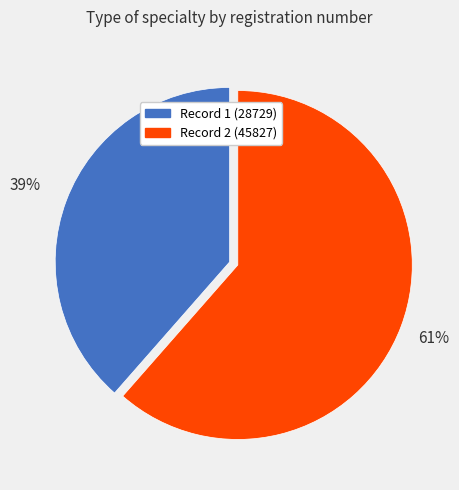

What is the largest slice in the pie chart?

Record 2 (45827)